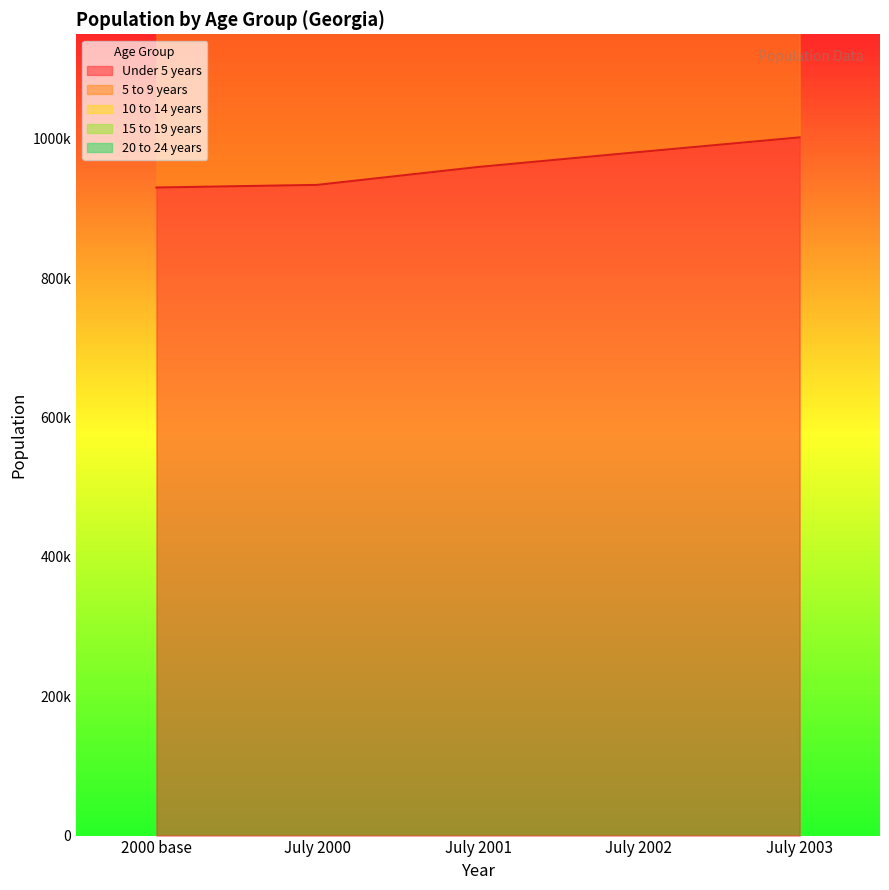

What is the sum of the 20 to 24 years values at July 2000 and July 2001?

3742652